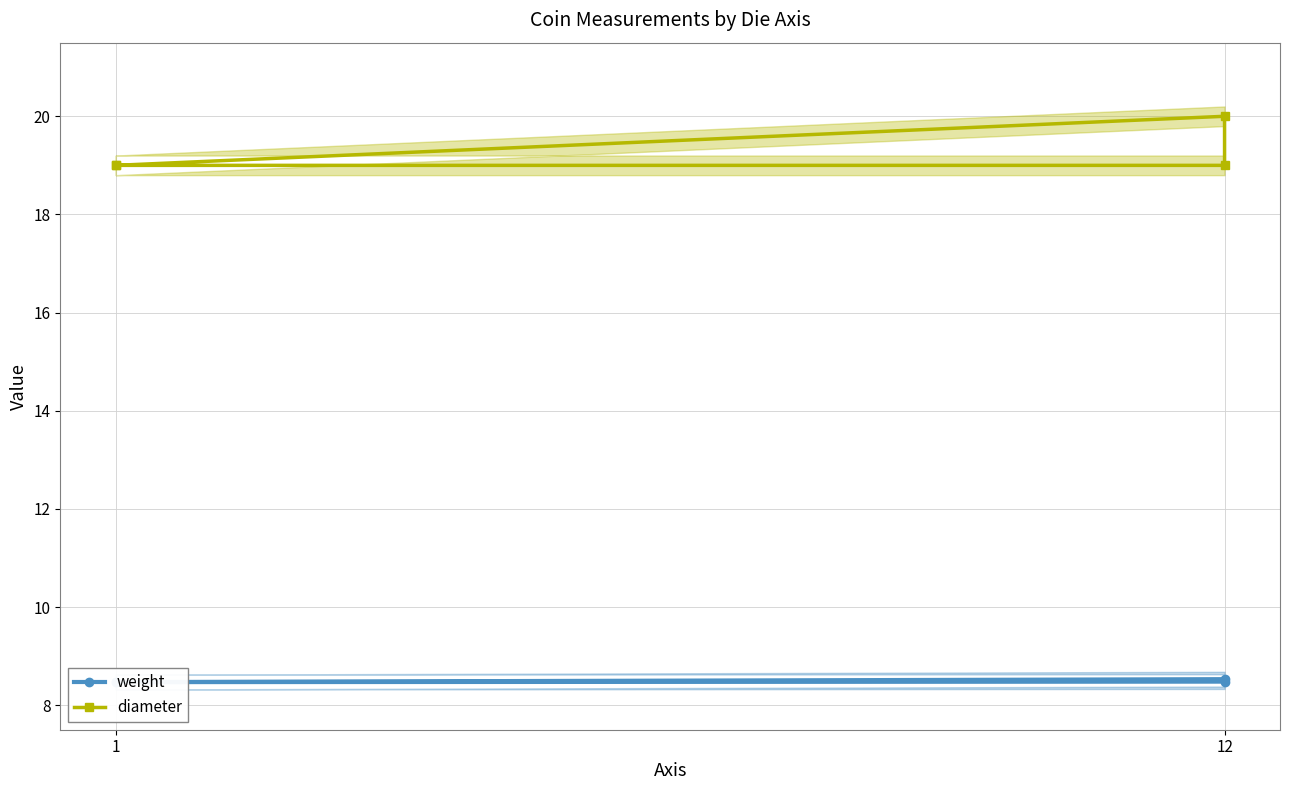

What is the maximum value for weight?

8.5